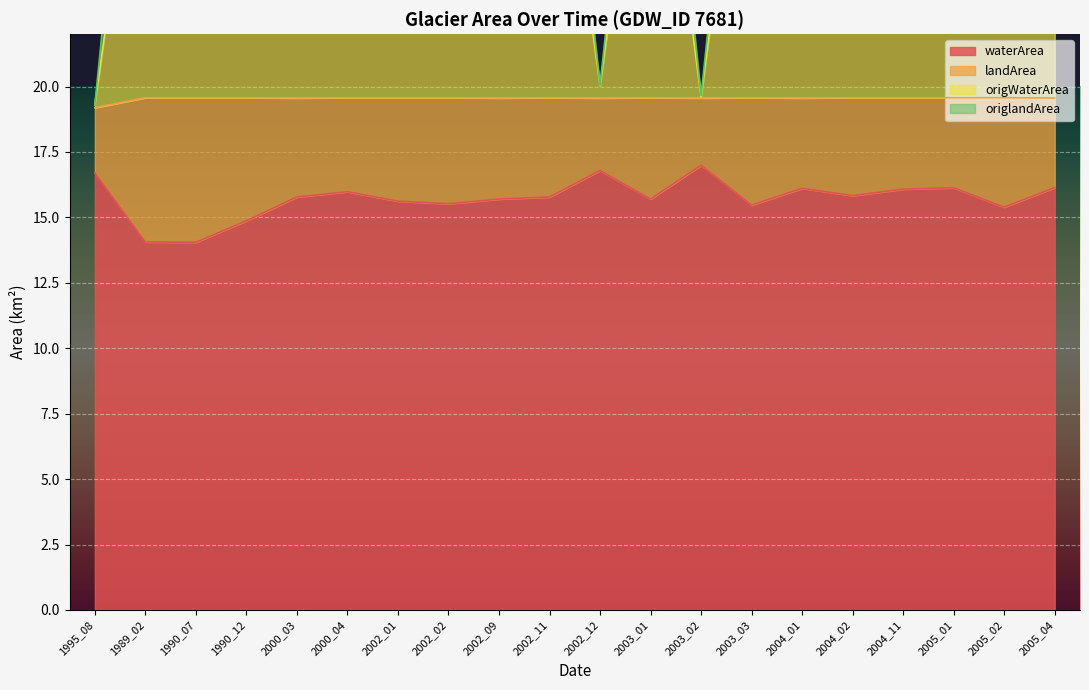

True or false: waterArea has more than 2 interior local peaks.

True